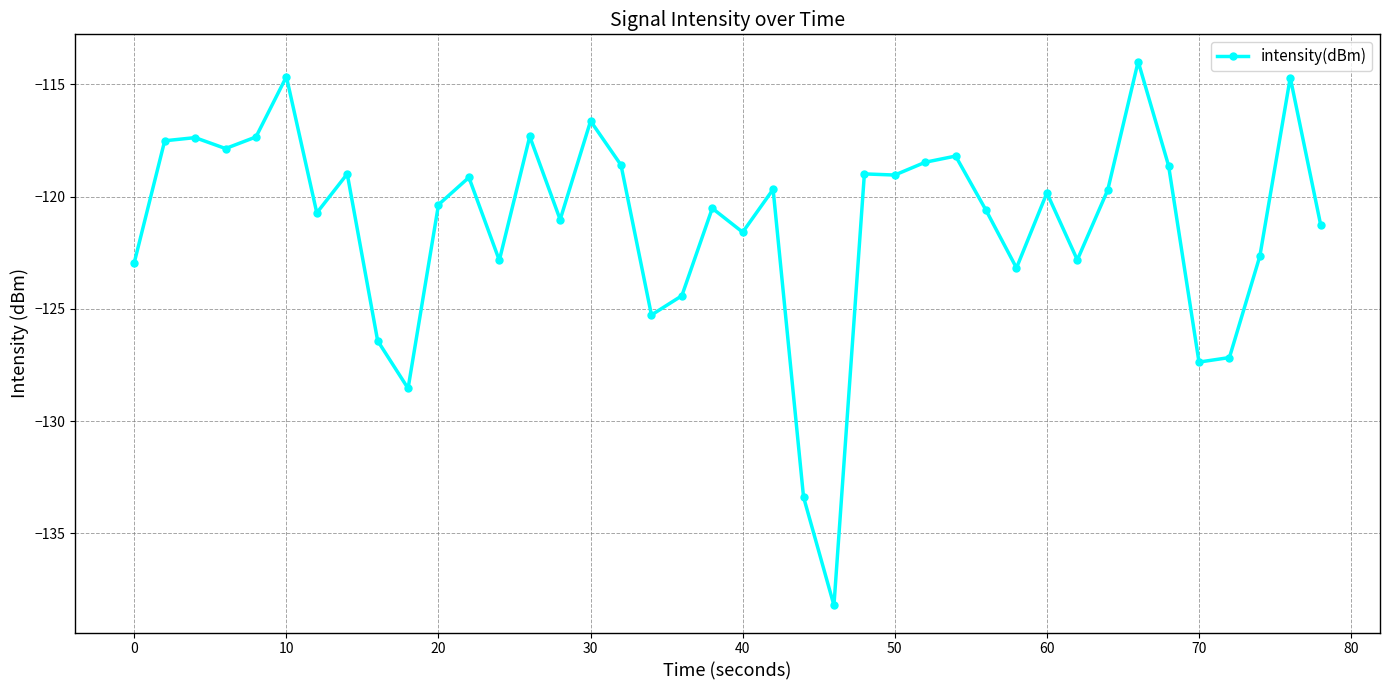

What is the value of the 6th point from the left?

-114.7